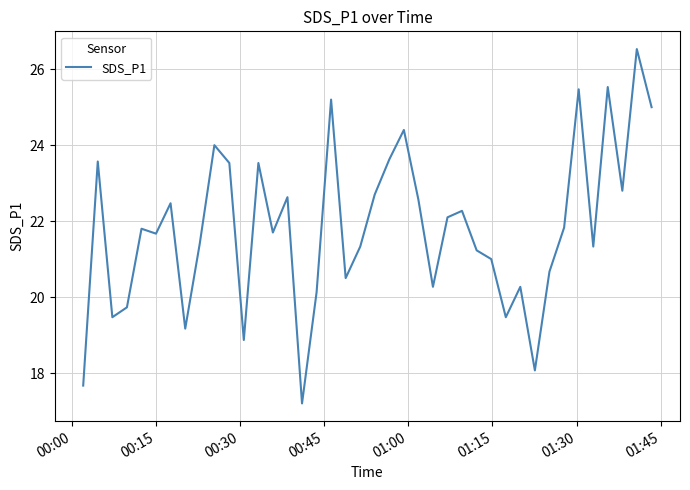

What is the difference between the maximum and minimum values?

9.3